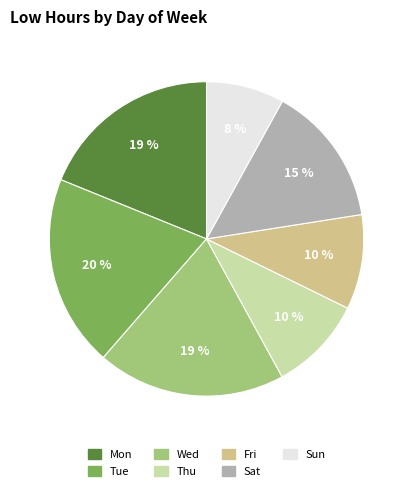

Is there a majority slice in this chart?

No